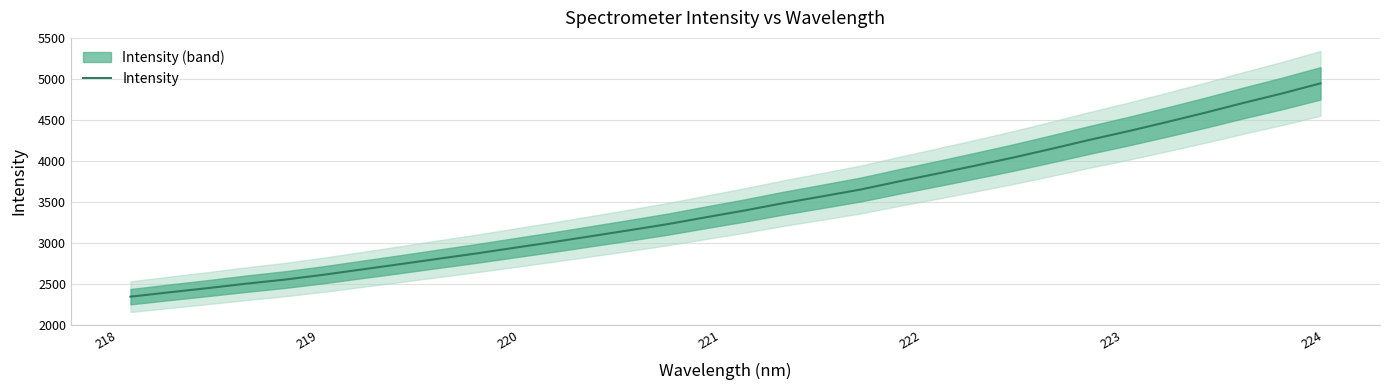

Is this an area chart (filled region under the line)?

No